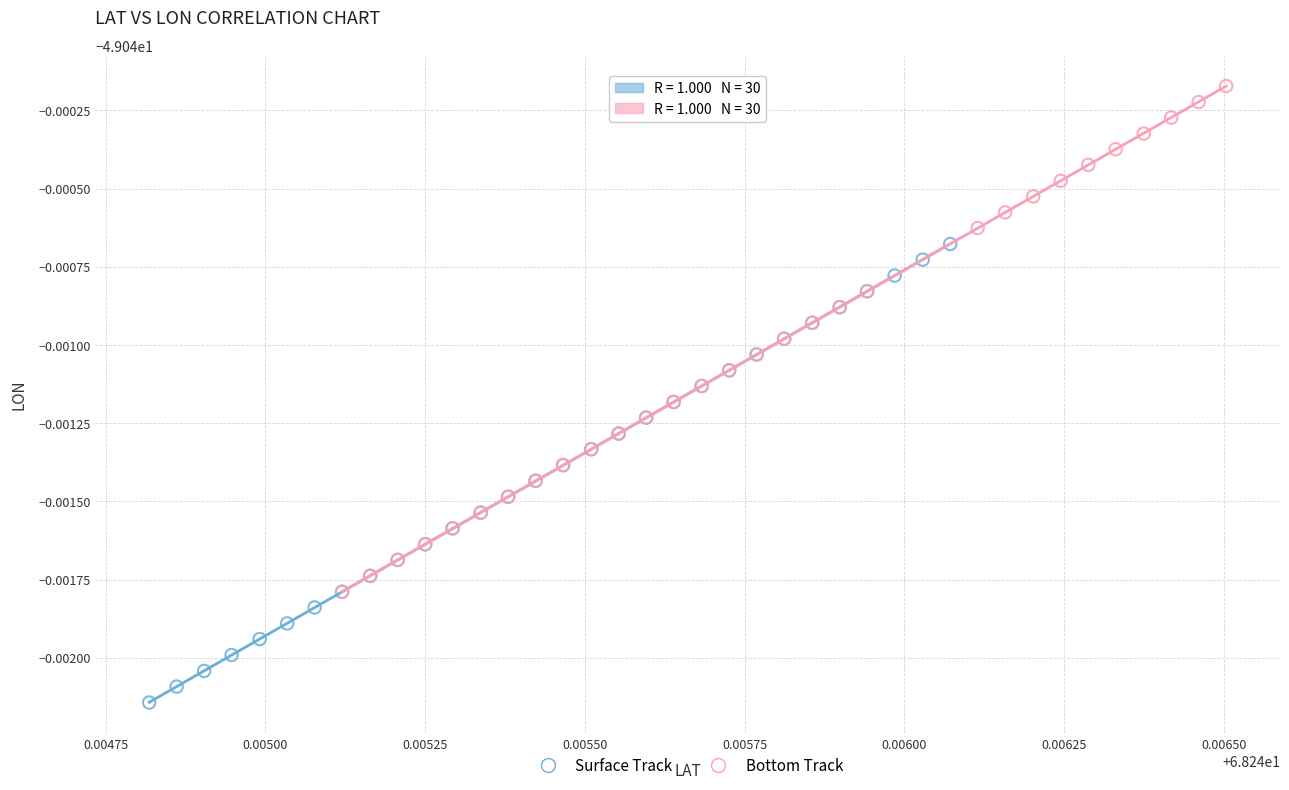

What are all the series names shown in the legend?

Surface Track, Bottom Track